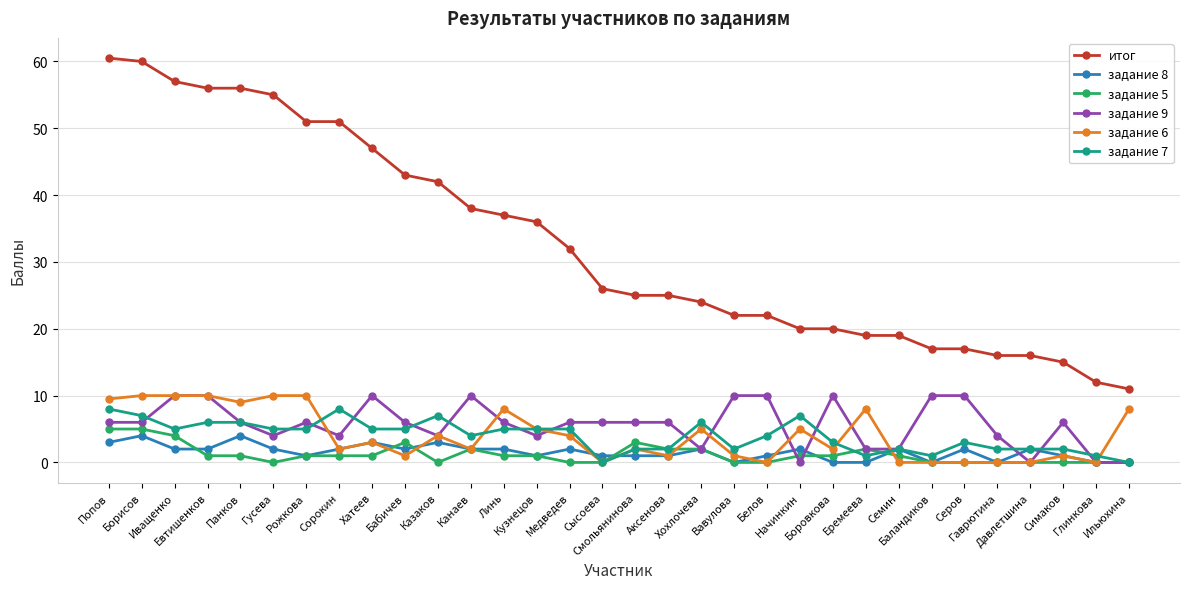

Count the number of data series in this chart.

6